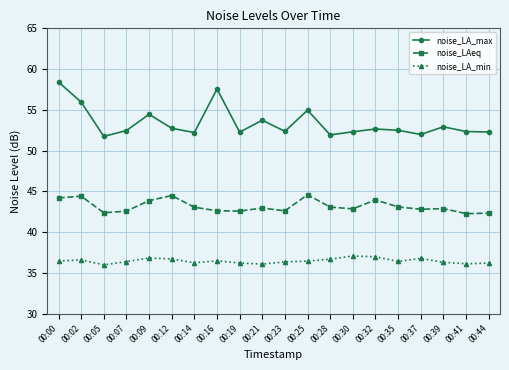

Does the chart have visible grid lines?

Yes